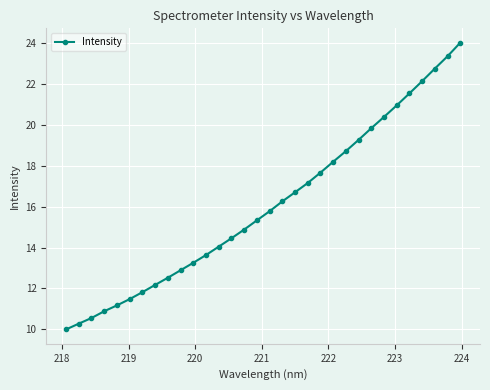

What is the difference between the maximum and minimum values?

14.0